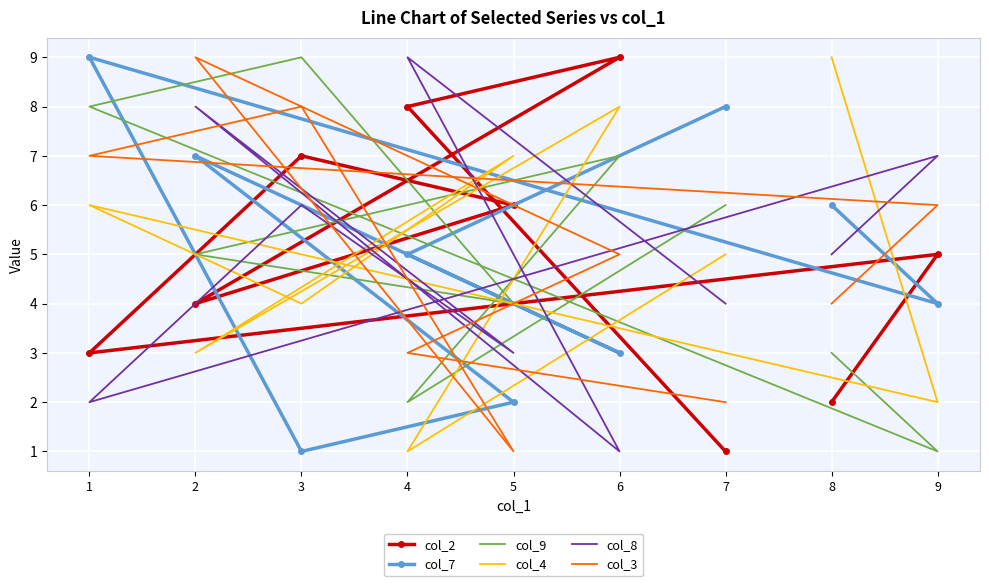

In col_9, how many points are lower than both neighbors (excluding endpoints)?

3